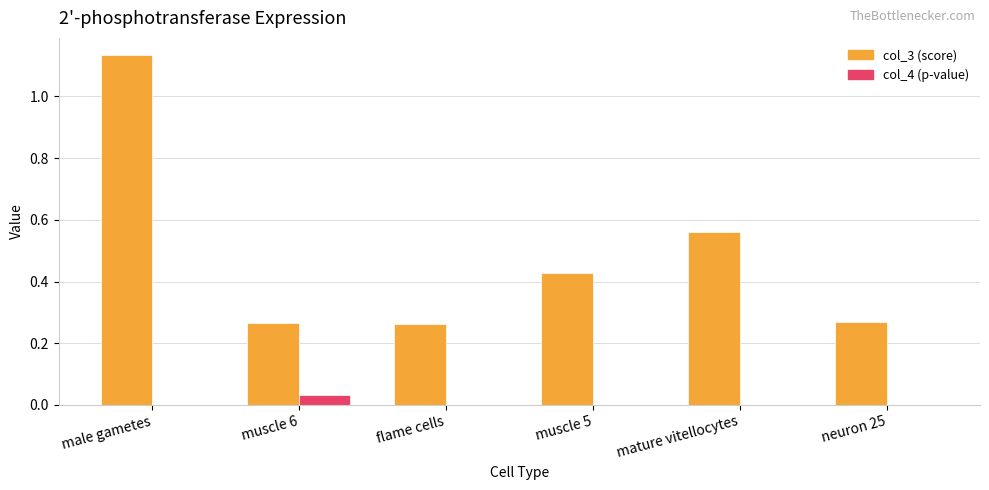

Are the bars grouped side by side (vs. stacked)?

Yes